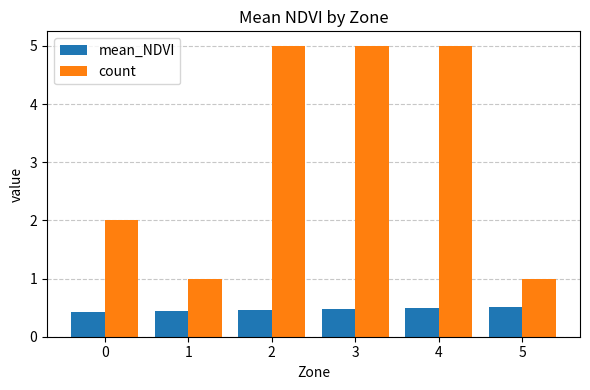

What is the total value across all series at 4?

5.5